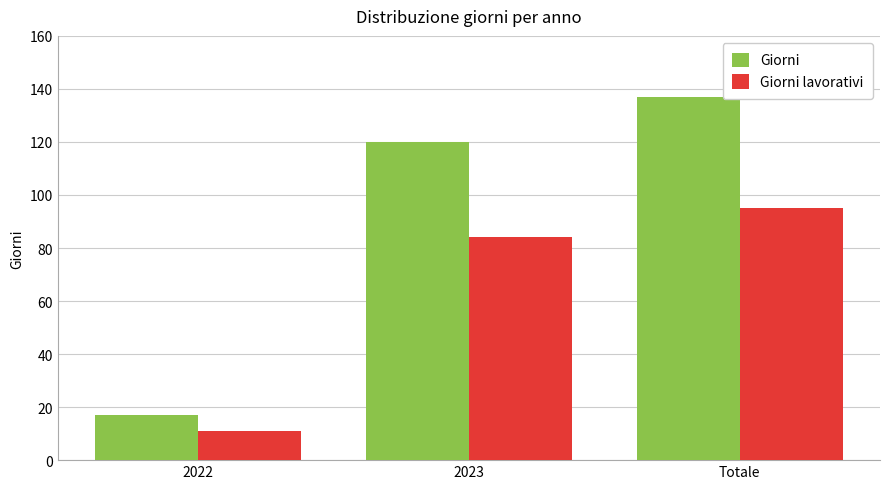

At which label is Giorni lavorativi closest to 53?

2023